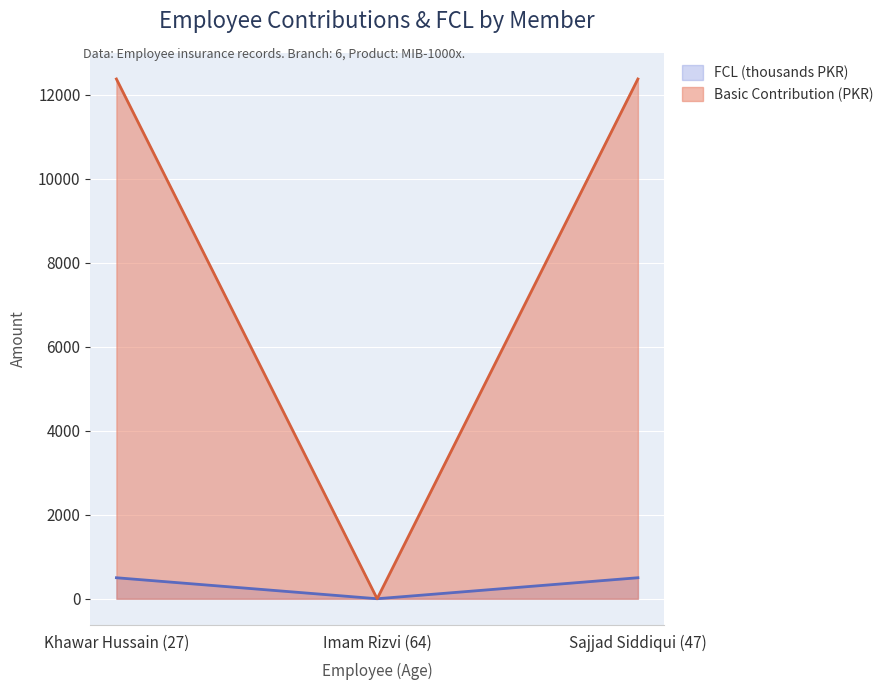

Reading right to left, transcribe all the data shown in this chart.

Basic Contribution: 500	0	500
FCL: 12375	0	12375